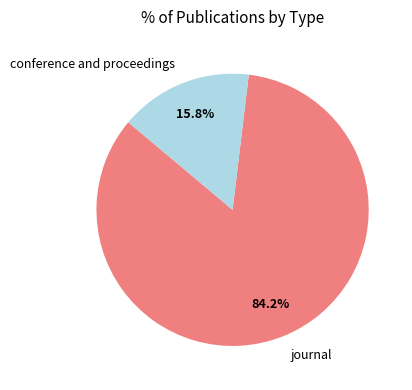

How many segments does this pie chart have?

2